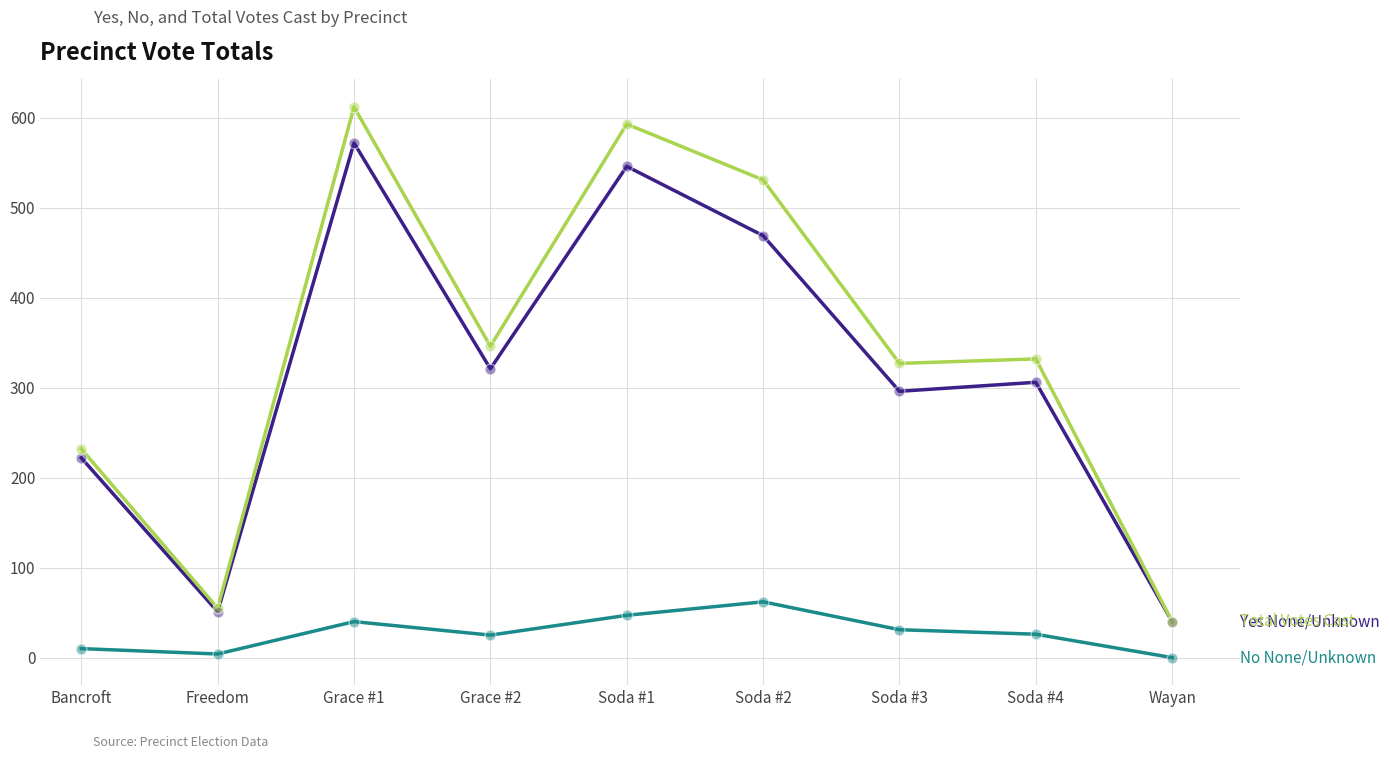

What is the difference between the highest and lowest values at Wayan?

40